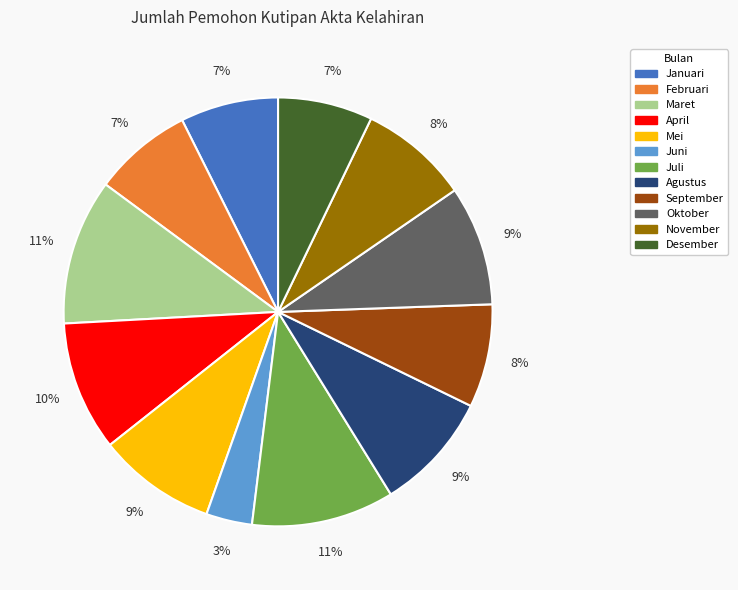

To the nearest percent, what is the difference between the largest and smallest slice percentages?

8%